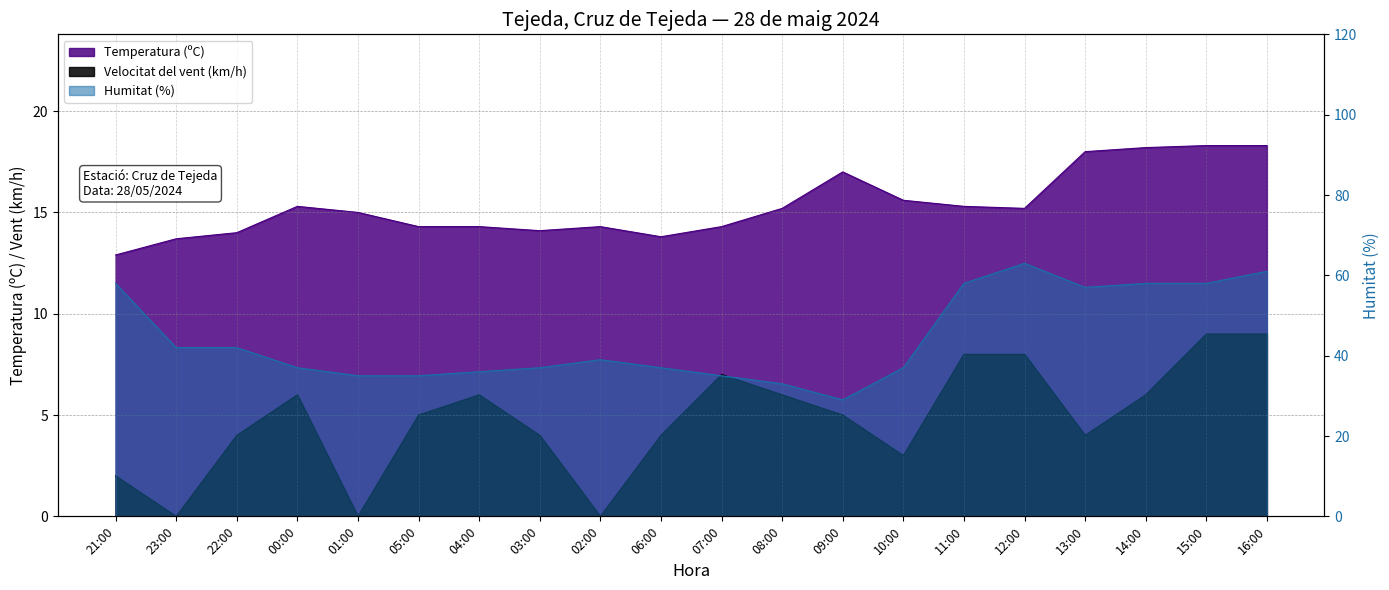

In Humitat (%), how many points are higher than both neighbors (excluding endpoints)?

2